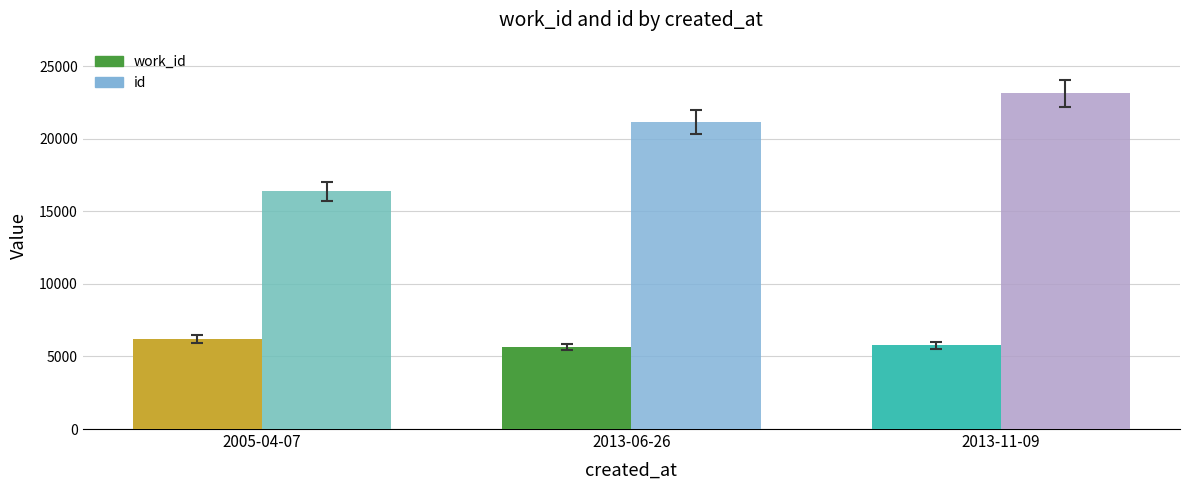

What is the label of the 1st bar from the right?

2013-11-09